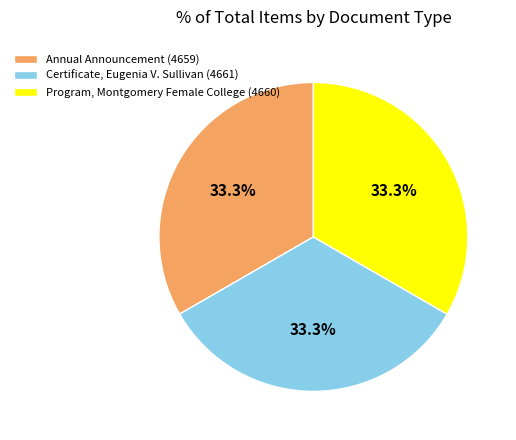

What percentage is the Certificate, Eugenia V. Sullivan (4661) slice, to the nearest percent?

33%